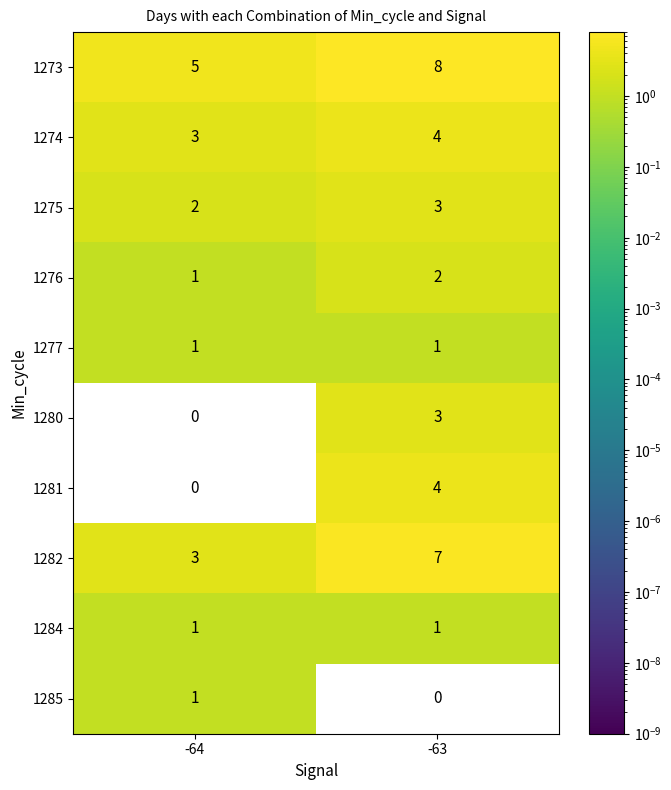

Is it true that 1282 equals 10 at -63?

False